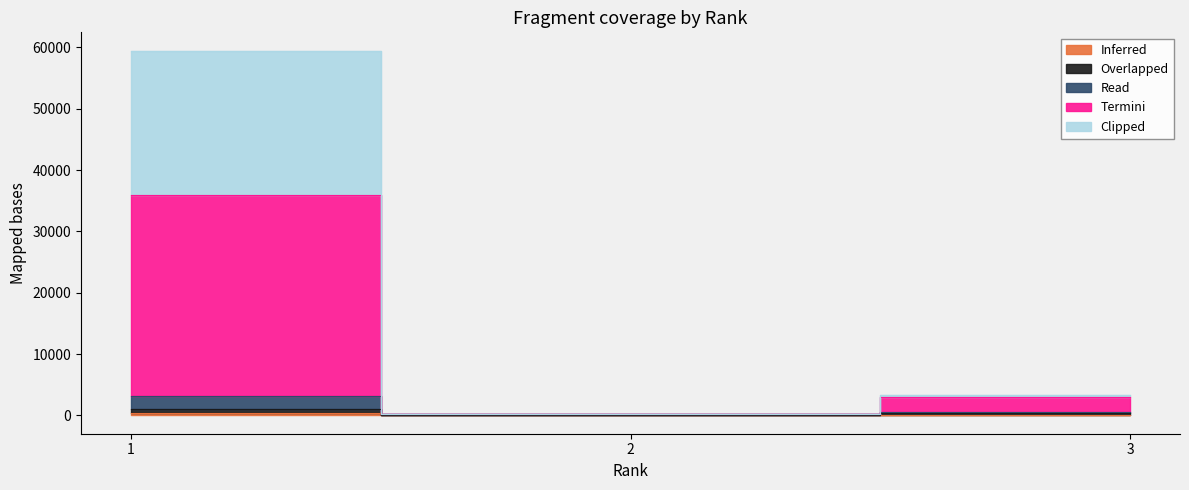

What are all the series names shown in the legend?

Inferred, Overlapped, Read, Termini, Clipped